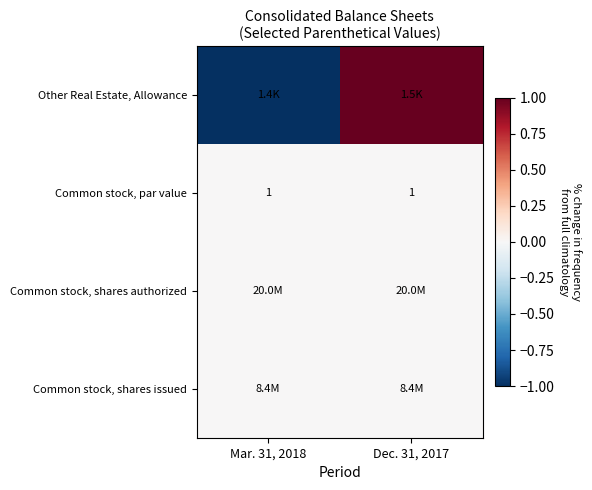

What is the spread (max minus min) of values at Dec. 31, 2017?

1